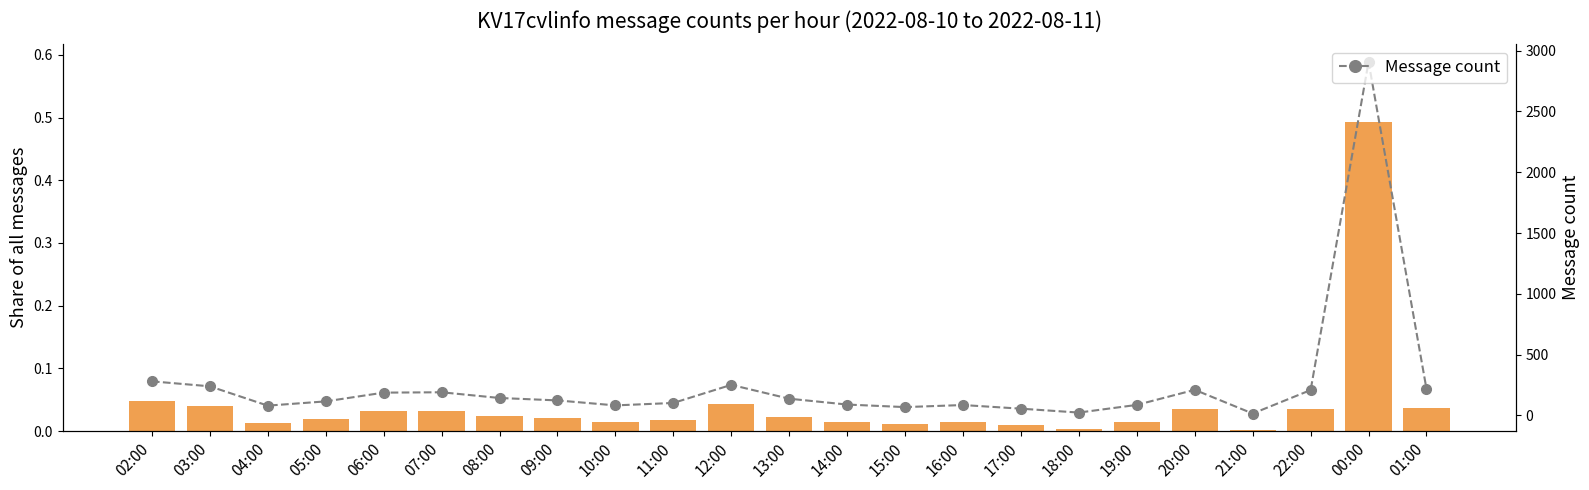

Reading left to right, transcribe all the data shown in this chart.

Share of all messages: 02:00=0.0	03:00=0.0	04:00=0.0	05:00=0.0	06:00=0.0	07:00=0.0	08:00=0.0	09:00=0.0	10:00=0.0	11:00=0.0	12:00=0.0	13:00=0.0	14:00=0.0	15:00=0.0	16:00=0.0	17:00=0.0	18:00=0.0	19:00=0.0	20:00=0.0	21:00=0.0	22:00=0.0	00:00=0.5	01:00=0.0
Message count: 02:00=280.0	03:00=239.0	04:00=80.0	05:00=115.0	06:00=187.0	07:00=190.0	08:00=143.0	09:00=123.0	10:00=82.0	11:00=102.0	12:00=251.0	13:00=137.0	14:00=89.0	15:00=68.0	16:00=85.0	17:00=55.0	18:00=23.0	19:00=86.0	20:00=210.0	21:00=15.0	22:00=208.0	00:00=2908.0	01:00=217.0